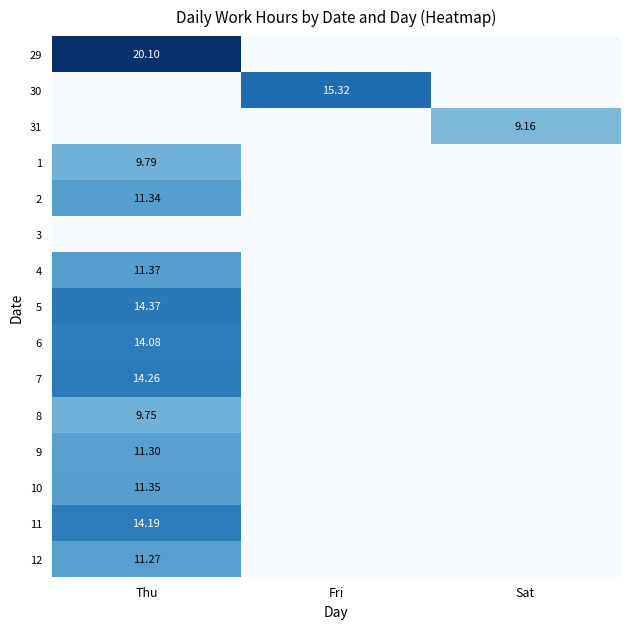

How many categories are shown in the chart?

3